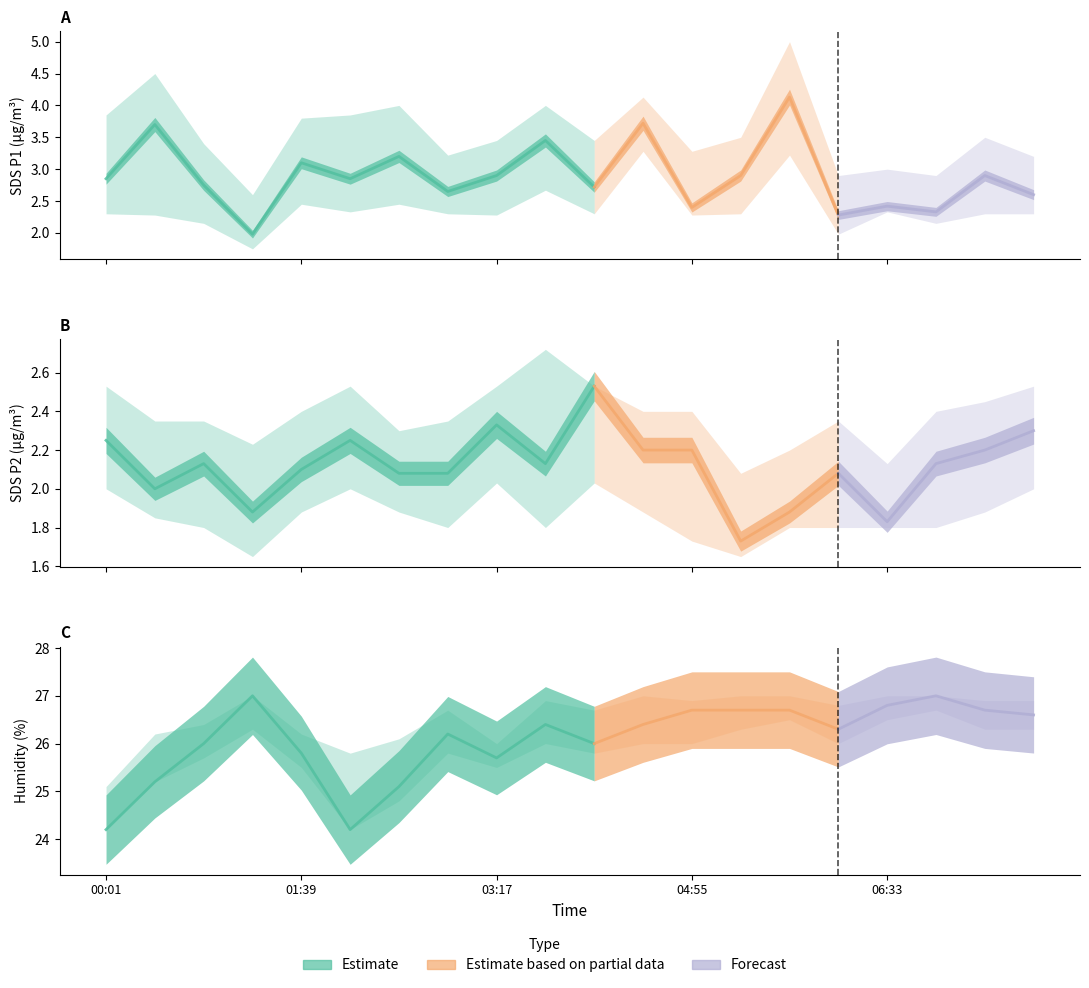

At which category does the chart reach its peak across all series?

01:14